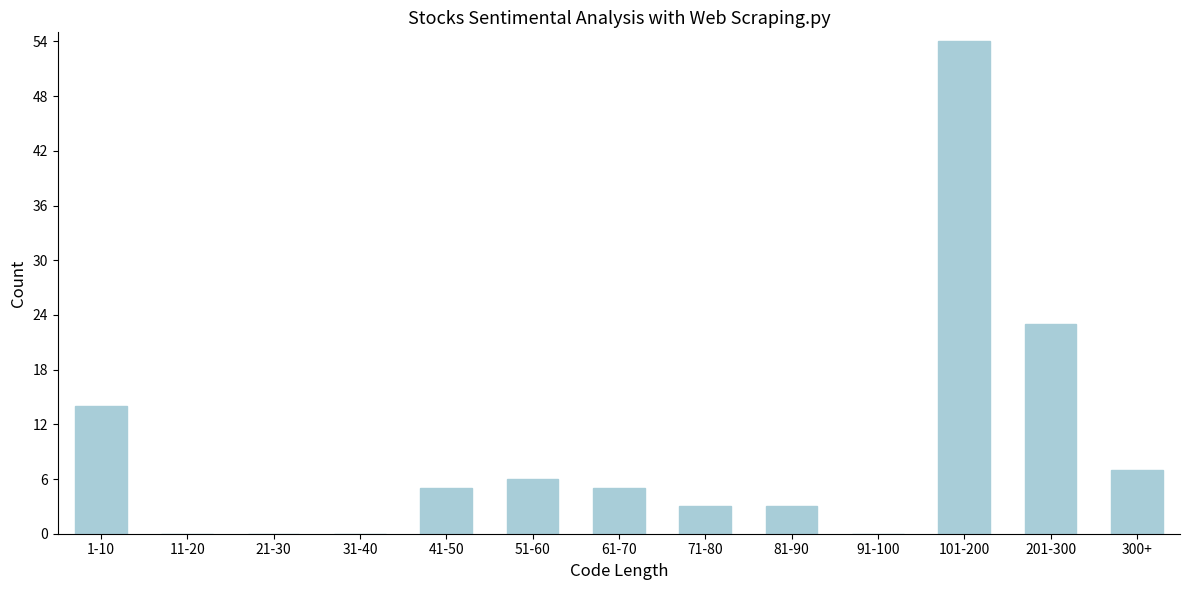

Reading right to left, extract all data points from this chart.

300+=7	201-300=23	101-200=54	91-100=0	81-90=3	71-80=3	61-70=5	51-60=6	41-50=5	31-40=0	21-30=0	11-20=0	1-10=14